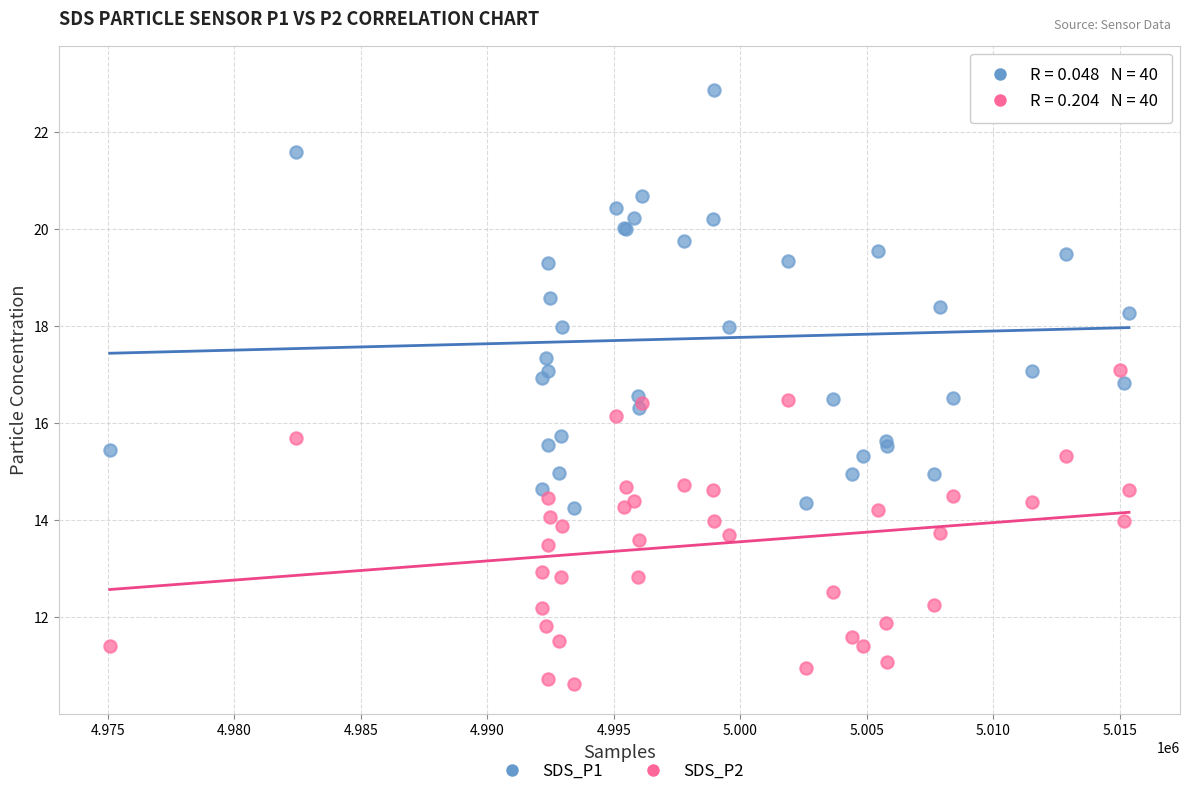

Which series contains the highest Y value?

SDS_P1